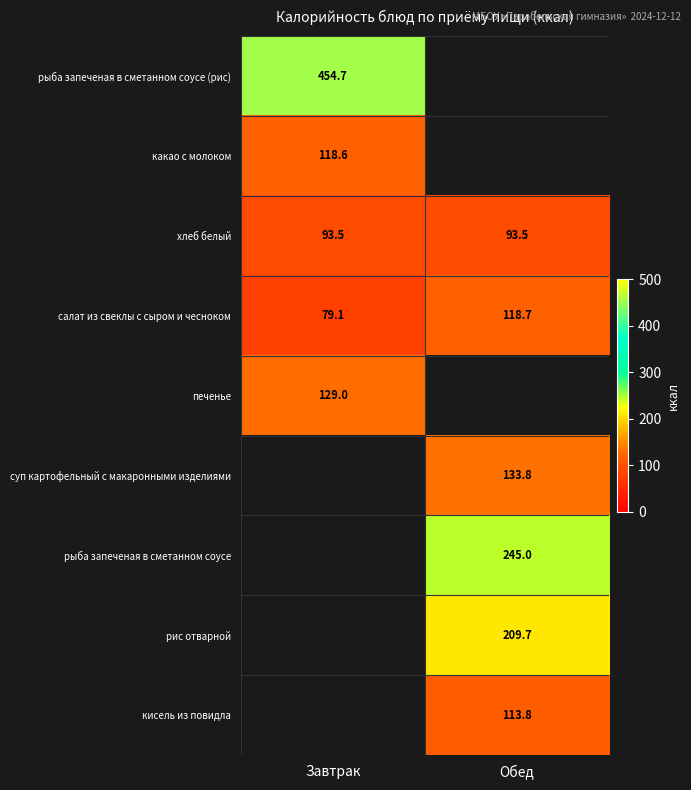

True or false: салат из свеклы с сыром и чесноком has a value of 79.1 at Завтрак.

True